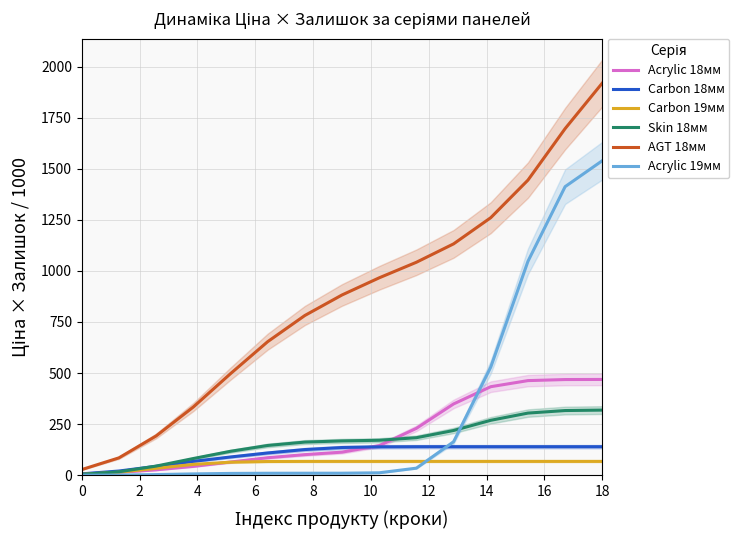

True or false: Carbon 19мм and Skin 18мм intersect in this chart.

False